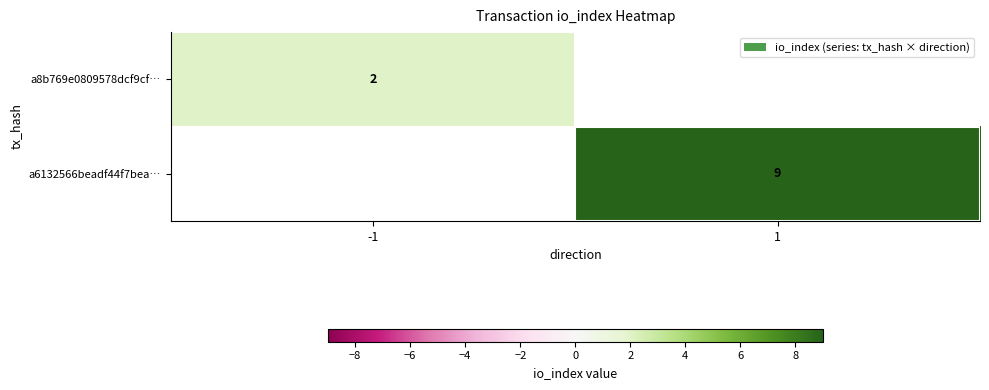

The a8b769e0809578dcf9cf… series shows 1 at -1. True or false?

False